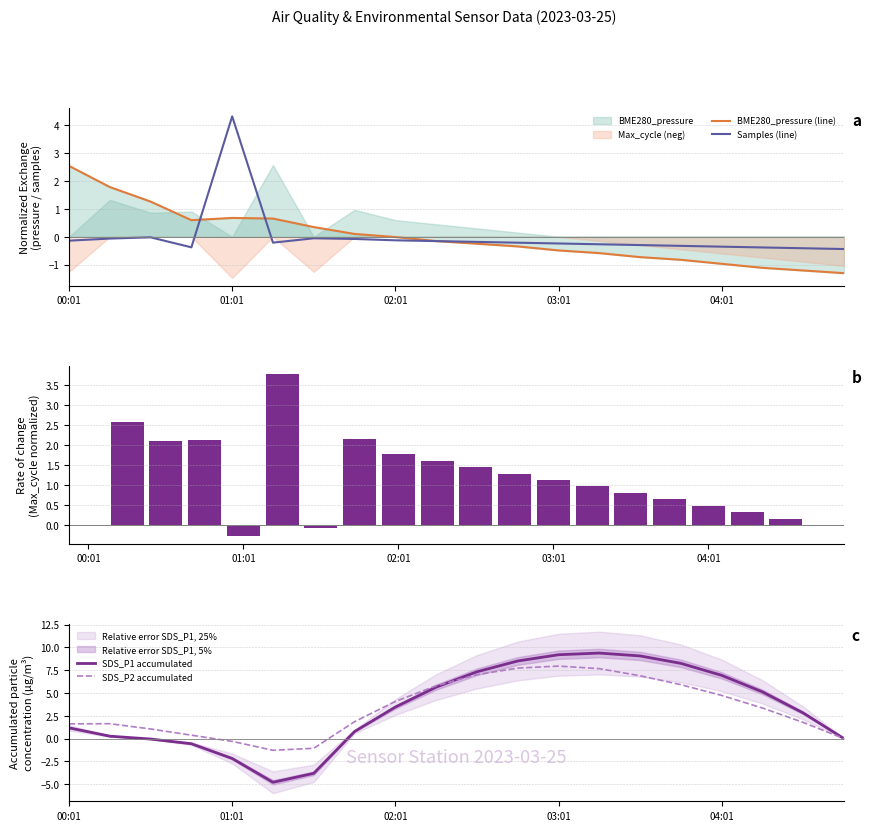

The SDS_P1 accumulated series shows 13.3 at 11. True or false?

False